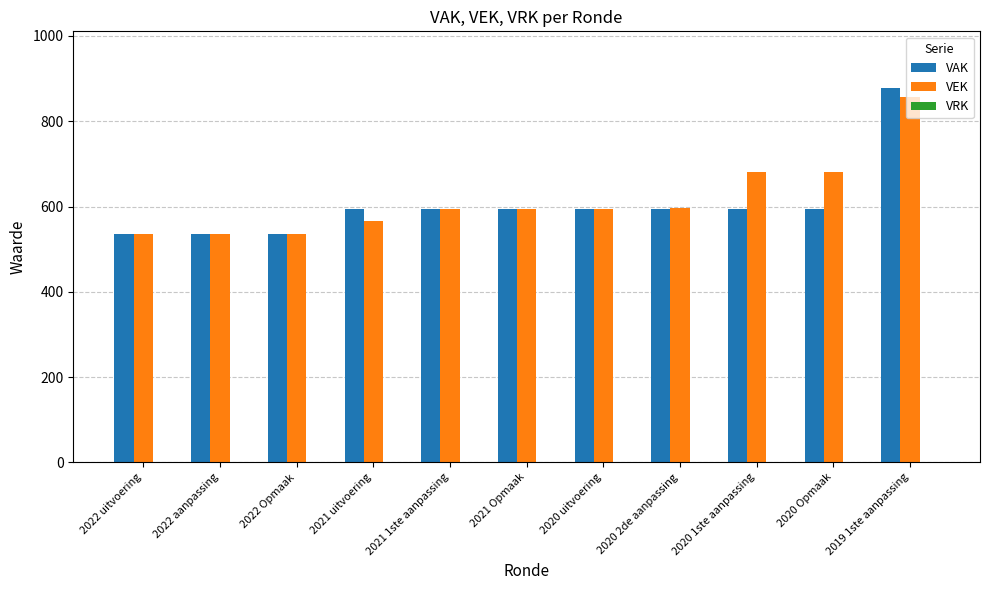

Which series has the widest spread of values?

VAK